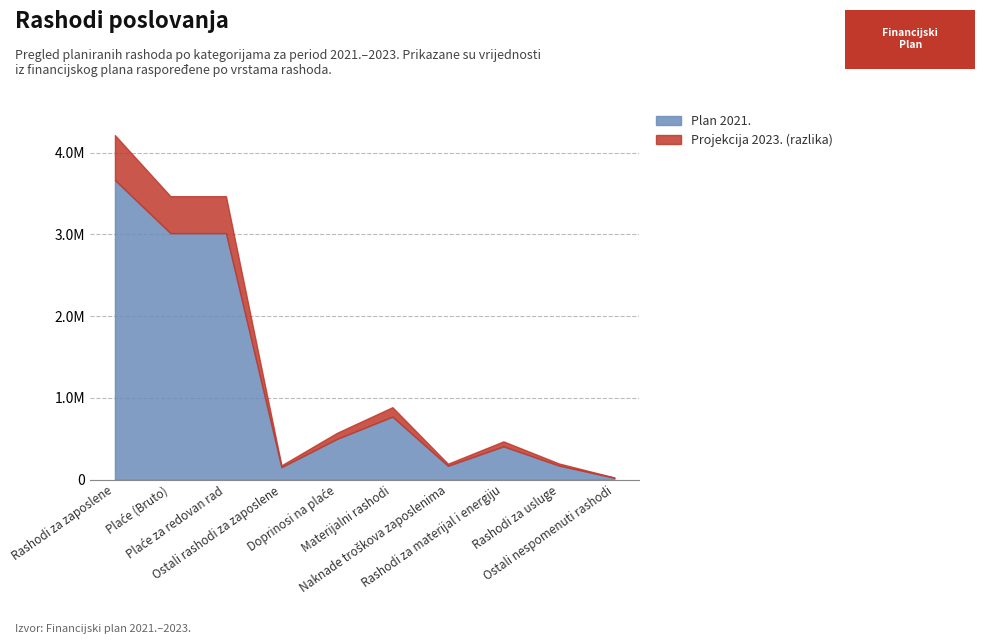

What is the difference between the maximum and minimum values in the Plan 2021. series?

3641297